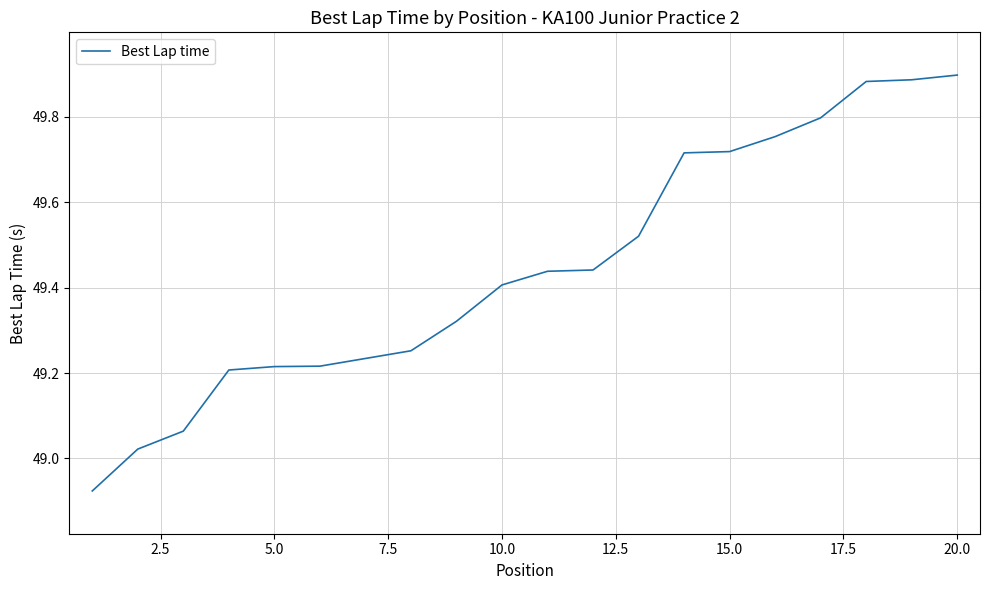

How many values are below 49?

1